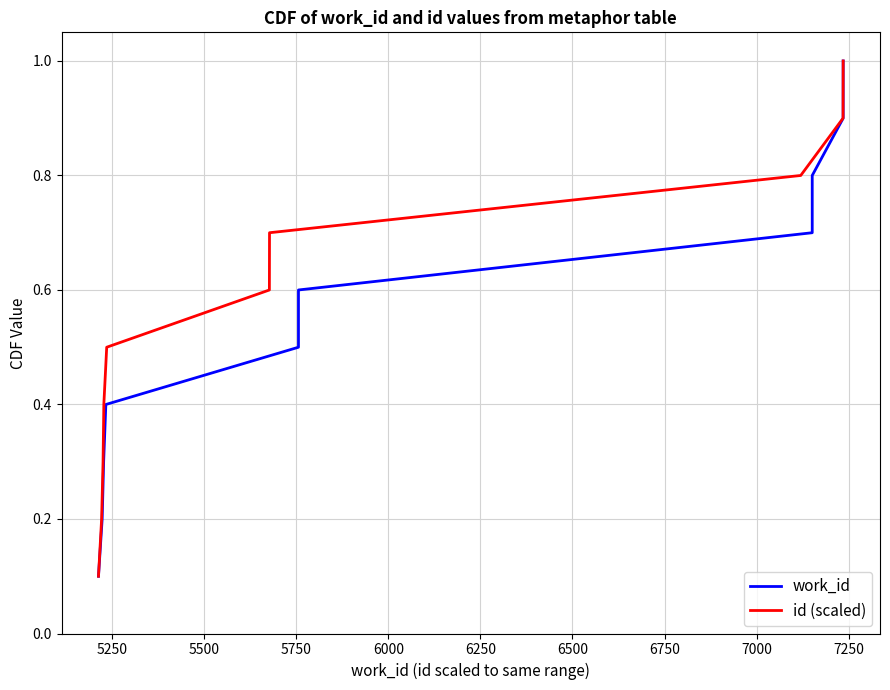

Is it true that work_id equals 1.0 at 7250?

True